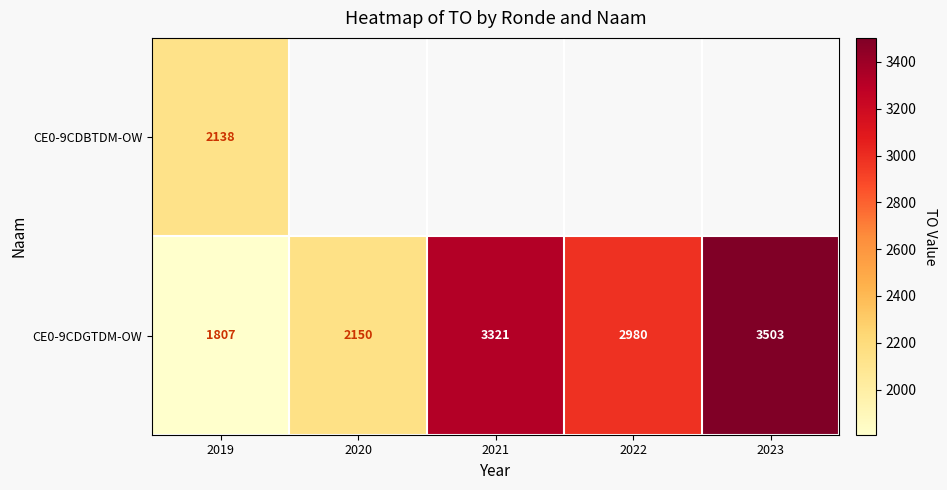

List the labels in order of CE0-9CDGTDM-OW value, largest first.

2023, 2021, 2022, 2020, 2019